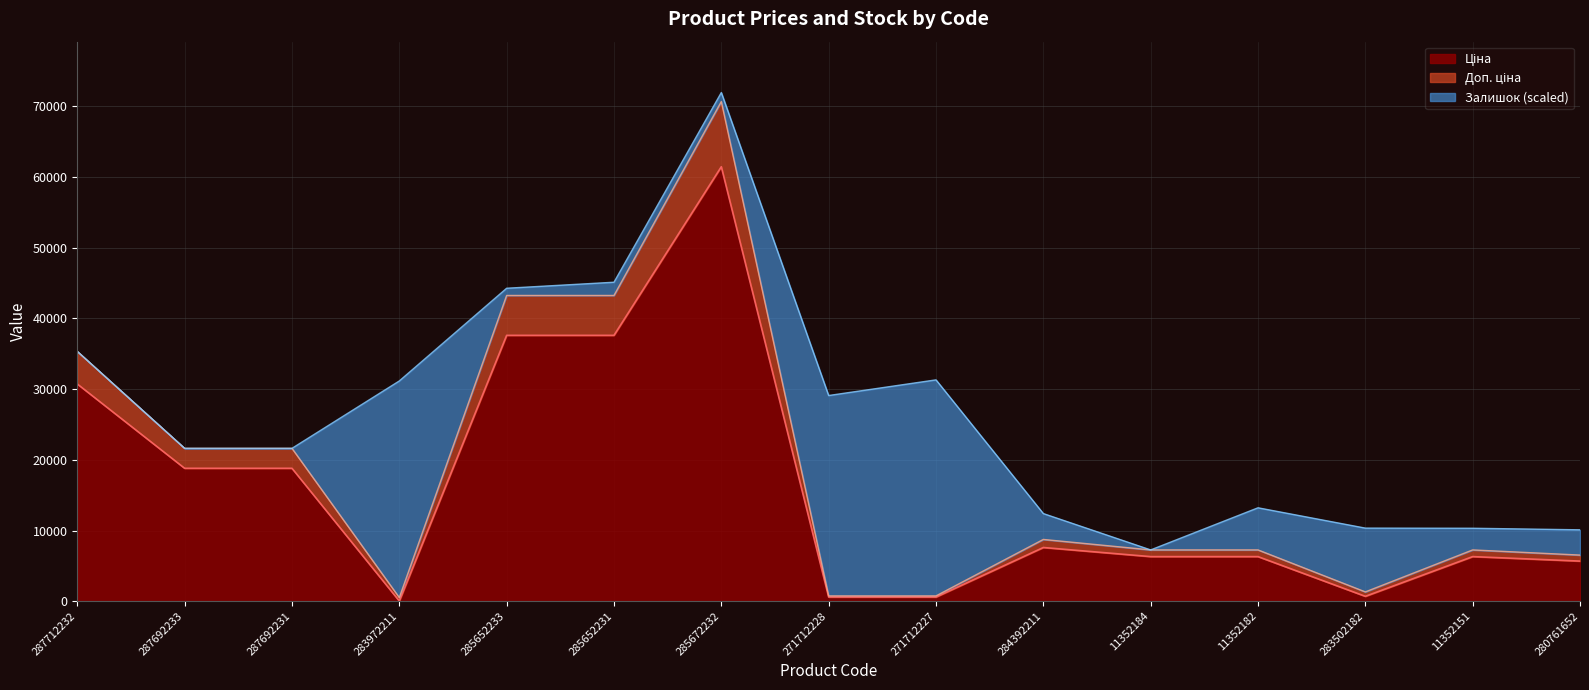

What is the label of the 7th point from the right?

271712227